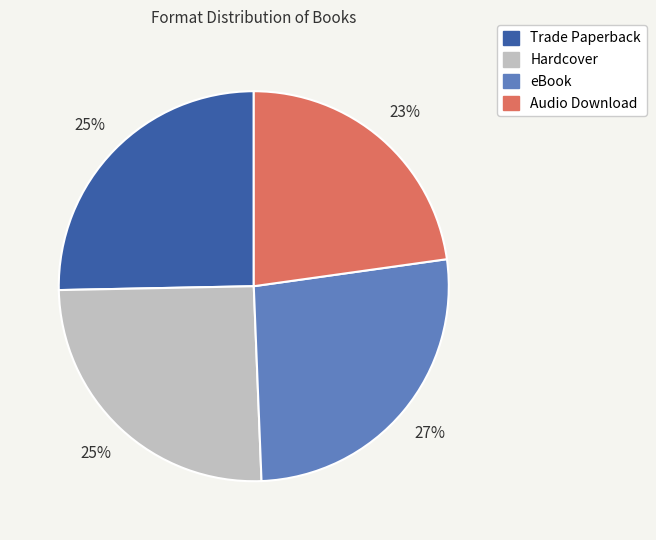

What percentage is the eBook slice, to the nearest percent?

27%